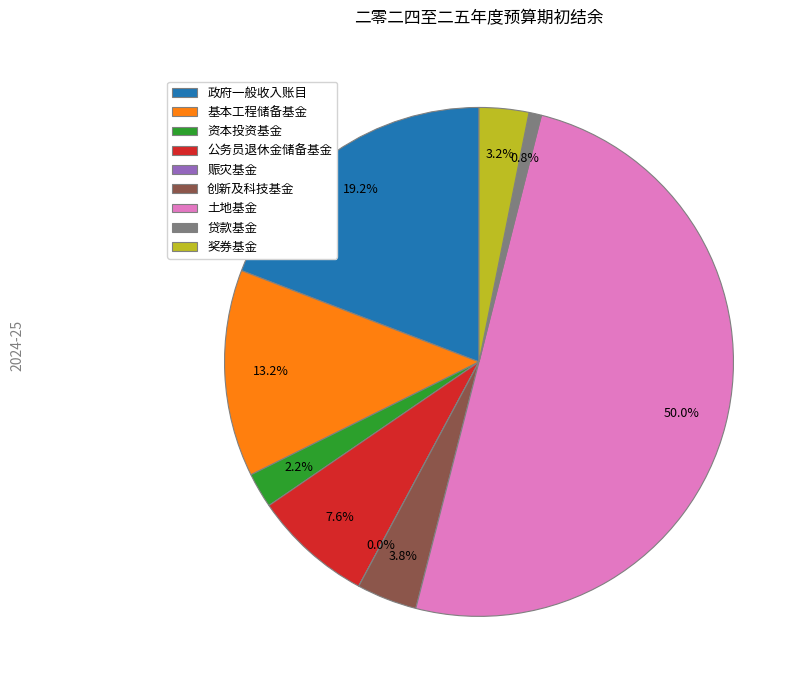

Combined, do 基本工程储备基金 and 奖券基金 account for over 50%?

No